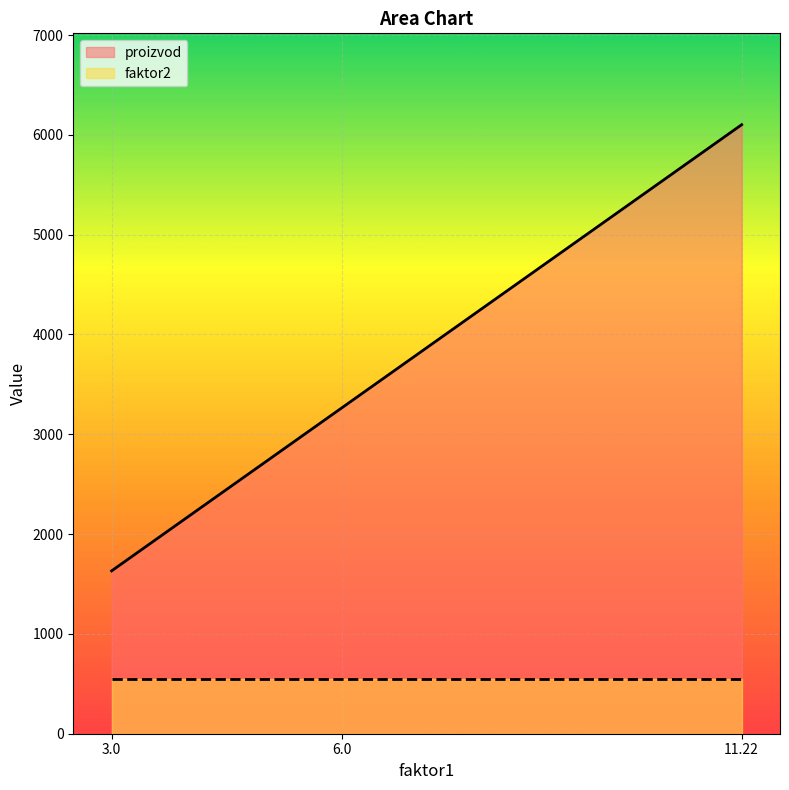

Count the number of data series in this chart.

2